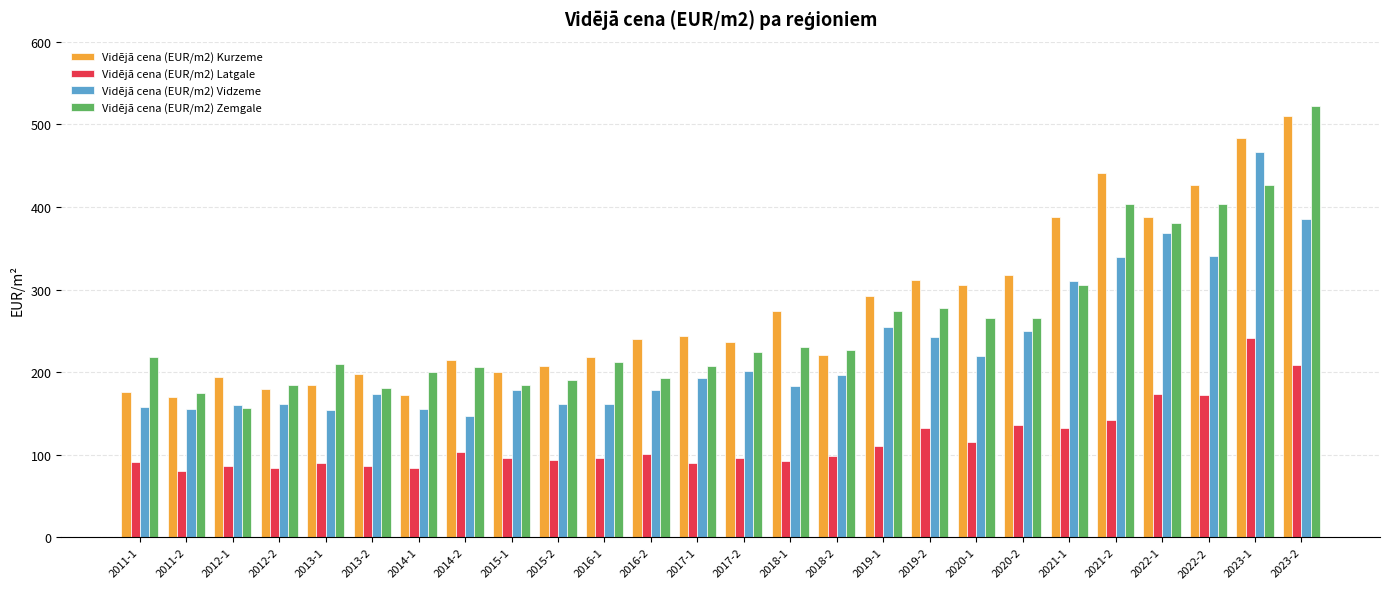

What is the total value across all series at 2023-1?

1616